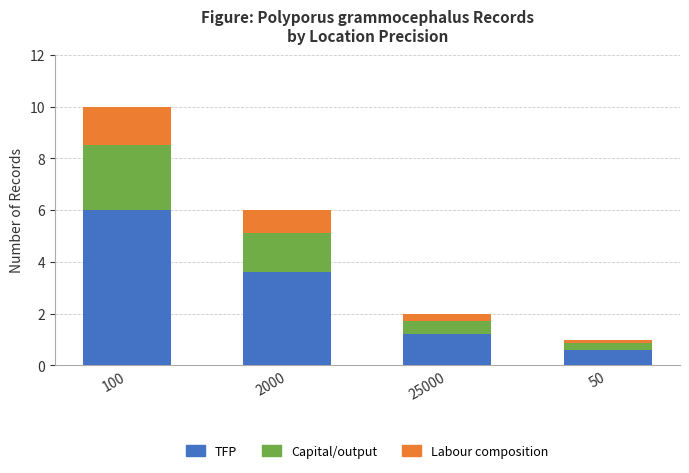

Rank the categories by TFP value from lowest to highest.

50, 25000, 2000, 100